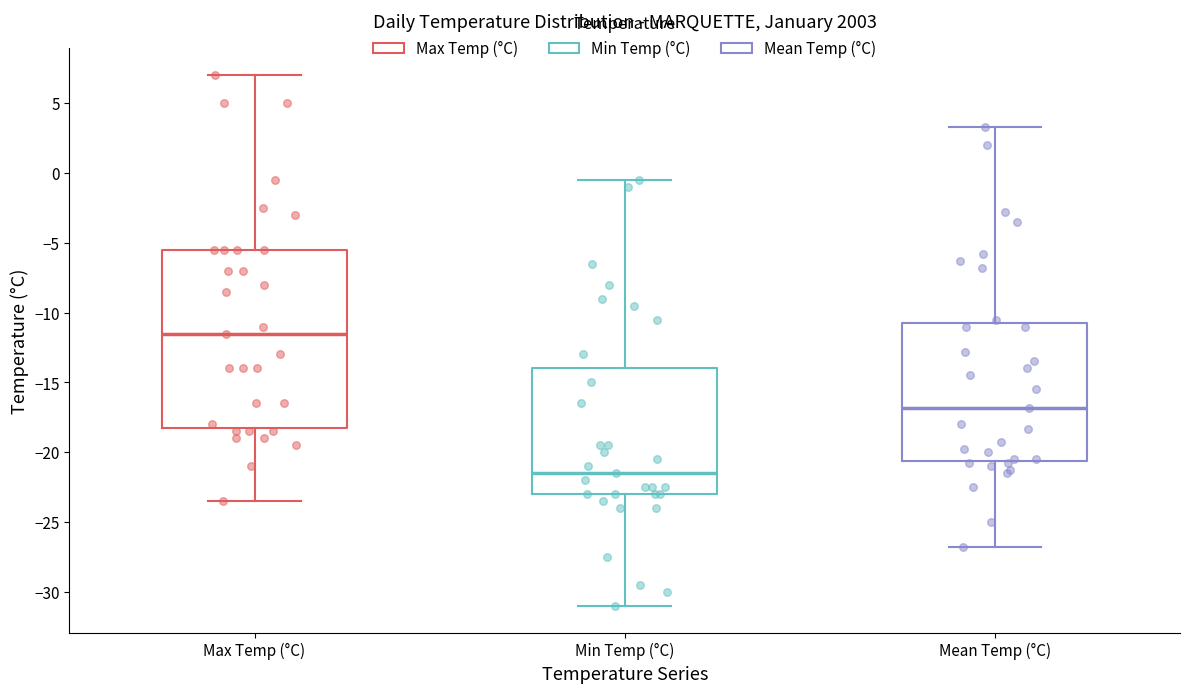

Reading left to right, read every box against the y-axis: the position of its median line, the range the box covers, and the ends of its whiskers. The values are not printed on the chart, so give them approximately, as read against the axis.

Max Temp (°C): median -11.5, box -18.0 to -5.5, whiskers -23.5 to 7.0
Min Temp (°C): median -21.5, box -23.0 to -14.0, whiskers -31.0 to -0.5
Mean Temp (°C): median -17.0, box -20.5 to -10.5, whiskers -27.0 to 3.5